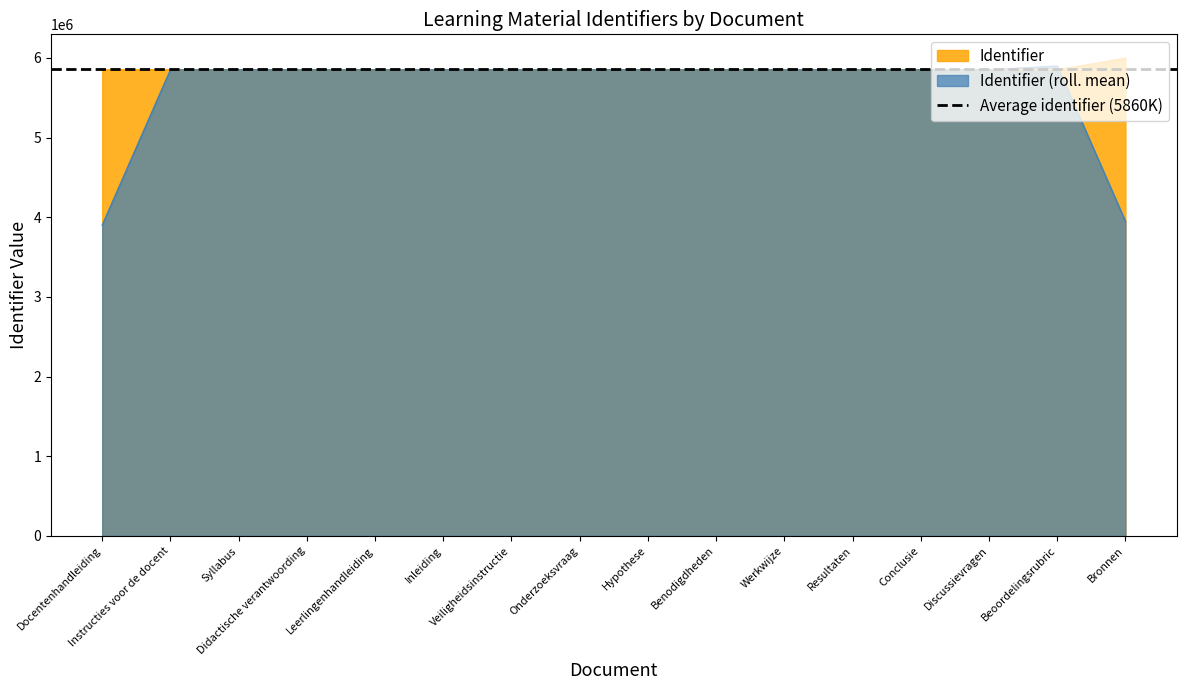

What is the value of the 8th point from the left?

5850933